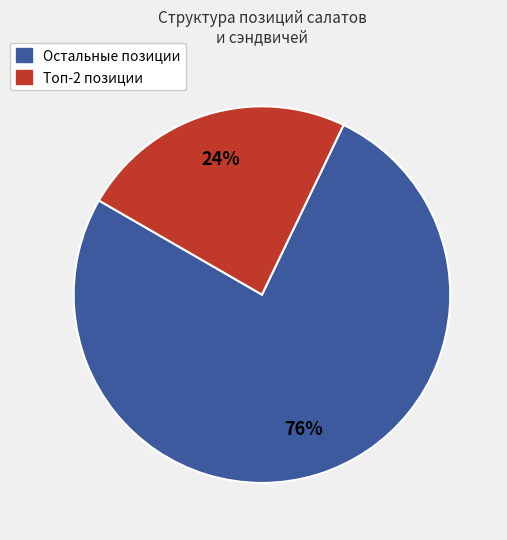

To the nearest percent, what is the difference between the largest and smallest slice percentages?

52%